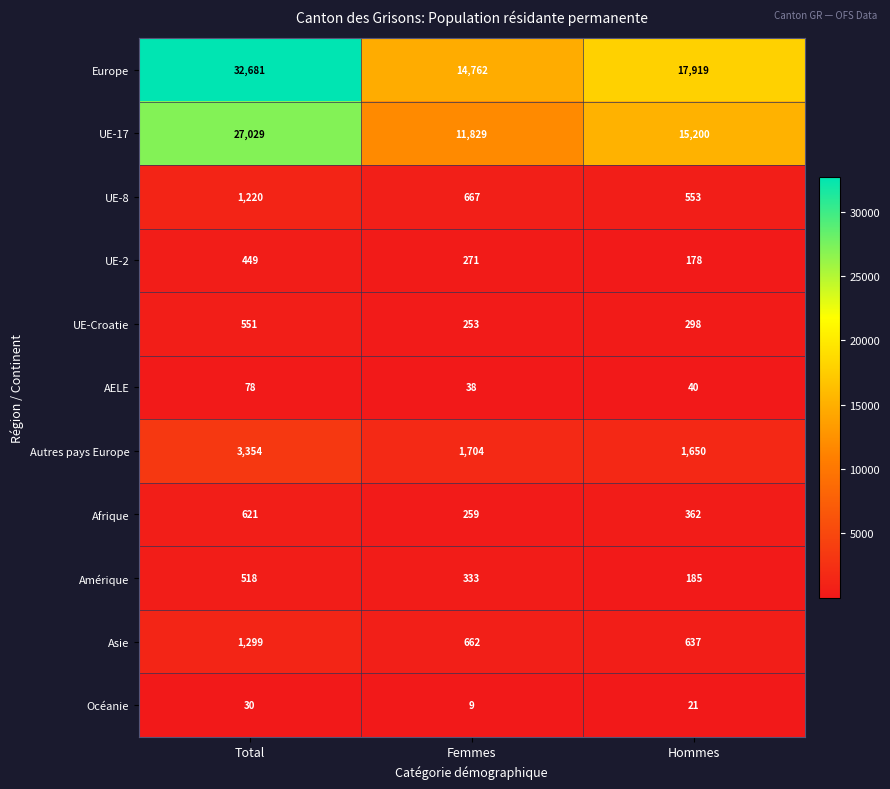

The UE-Croatie series shows 397 at Femmes. True or false?

False